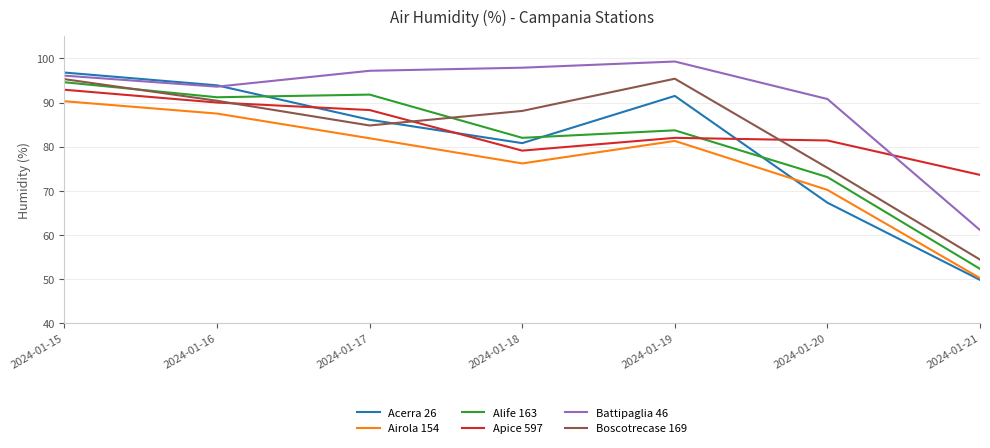

True or false: Airola 154 has more than 2 interior local peaks.

False